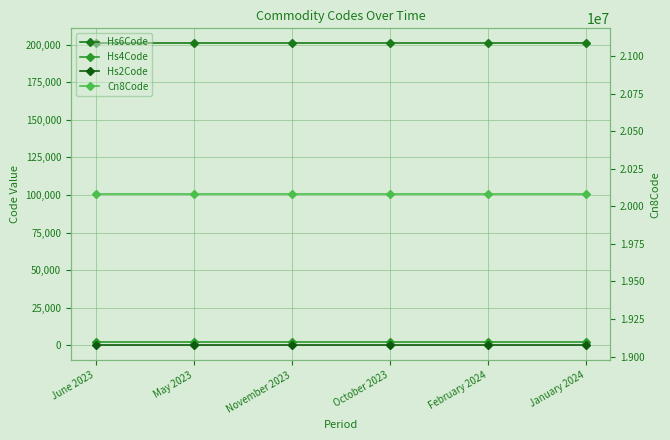

Is the value of Hs2Code at October 2023 greater than the value of Cn8Code at November 2023?

No